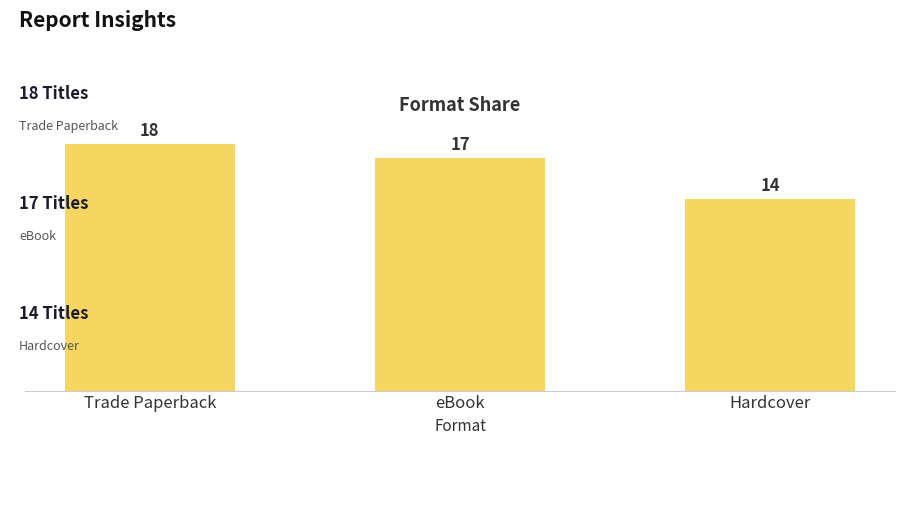

Which label corresponds to the smallest value in the chart?

Hardcover